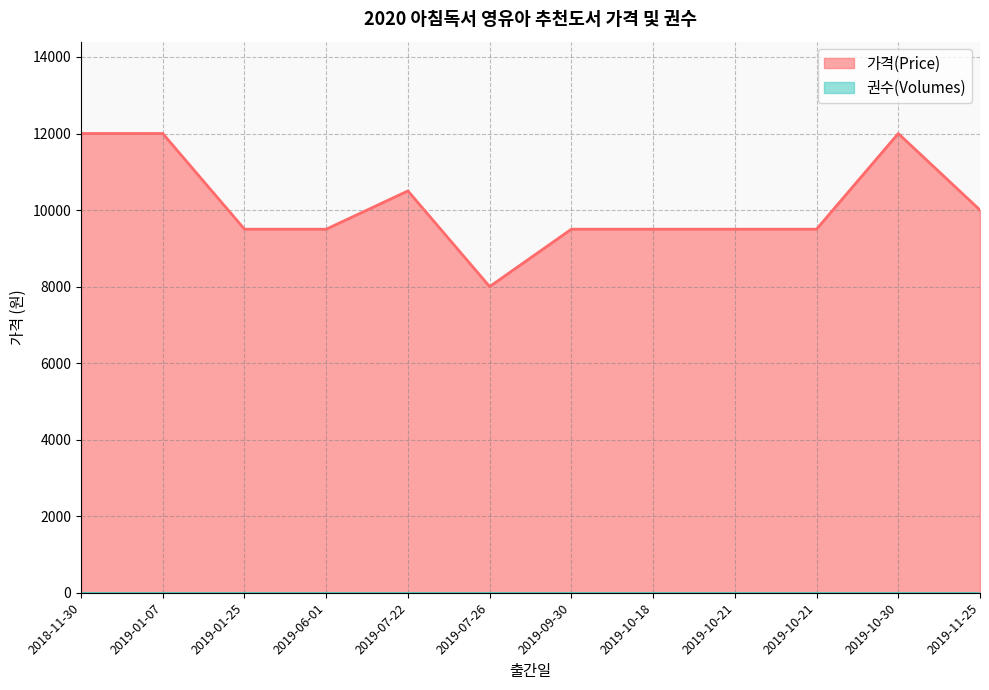

Between 2019-07-26 and 2019-10-18, which is larger?

2019-10-18